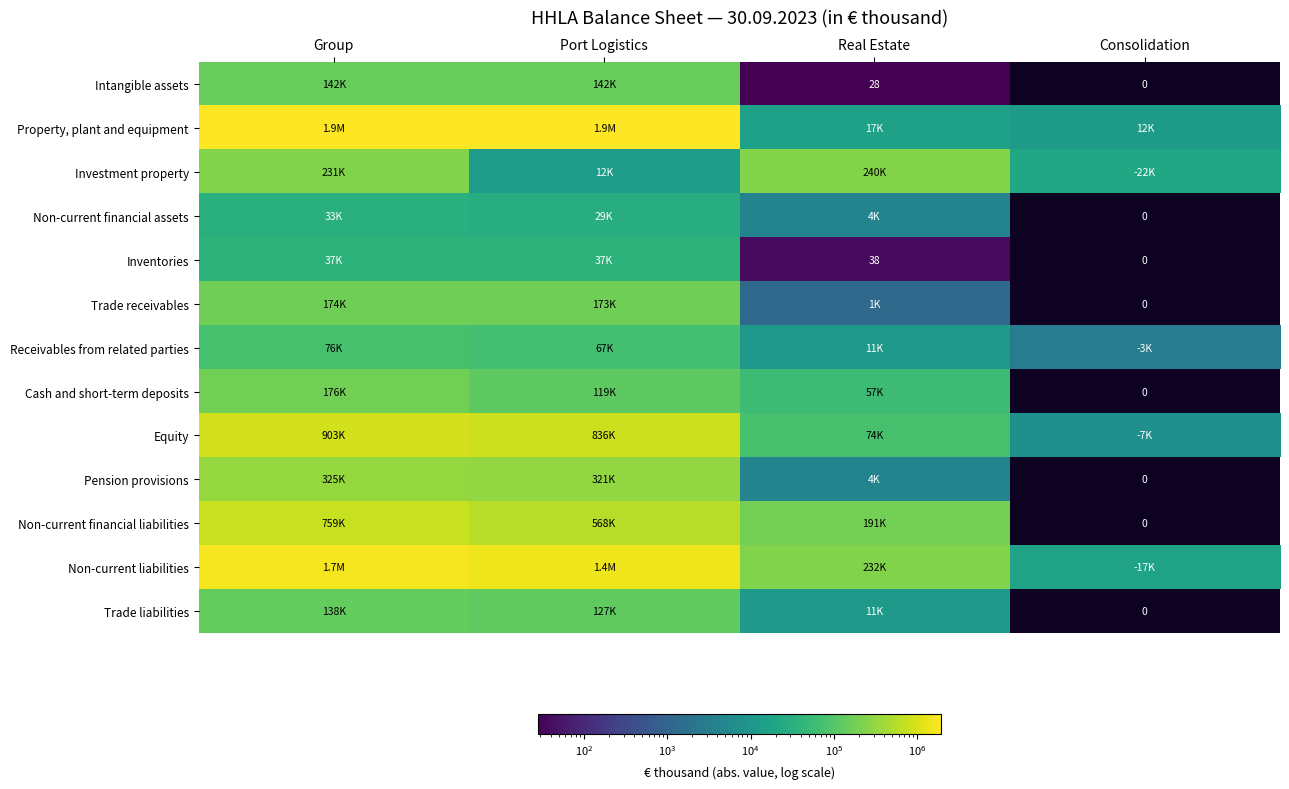

What is the difference between the Inventories values at Real Estate and Consolidation?

38